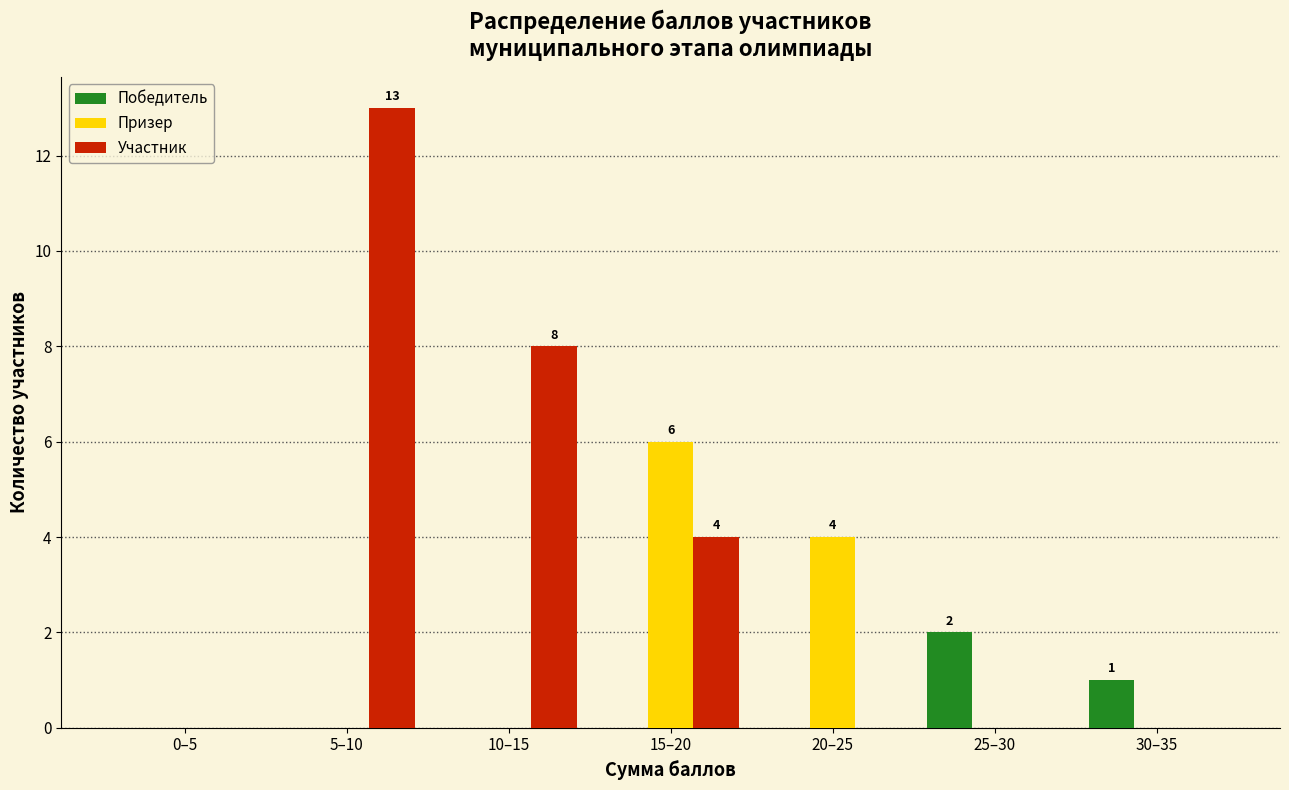

Reading right to left, extract all data points from this chart.

Победитель: 30–35=1	25–30=2	20–25=0	15–20=0	10–15=0	5–10=0	0–5=0
Призер: 30–35=0	25–30=0	20–25=4	15–20=6	10–15=0	5–10=0	0–5=0
Участник: 30–35=0	25–30=0	20–25=0	15–20=4	10–15=8	5–10=13	0–5=0